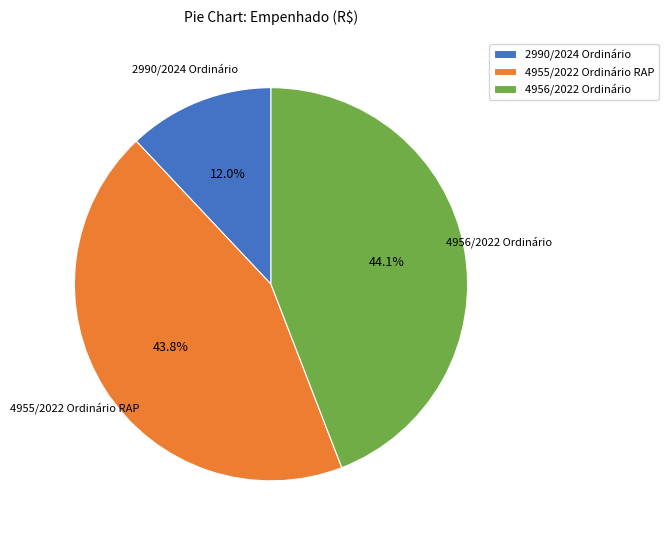

What is the smallest slice in the pie chart?

2990/2024 Ordinário